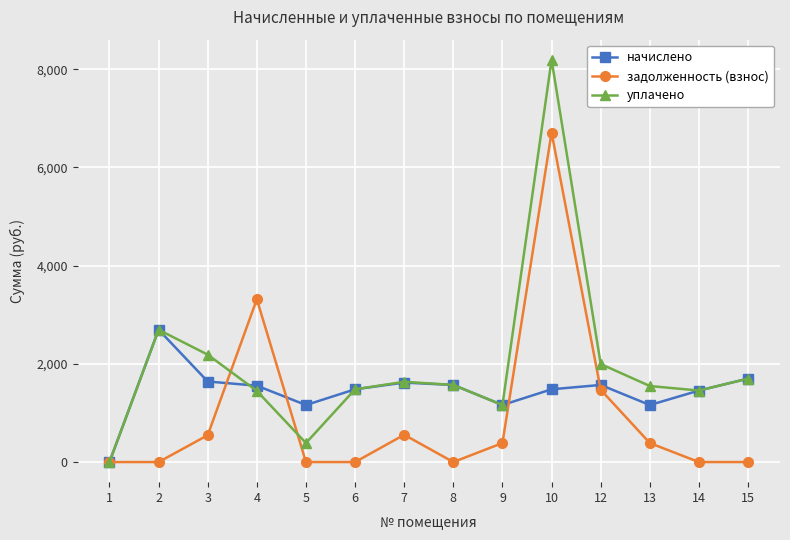

Which series has the widest spread of values?

уплачено